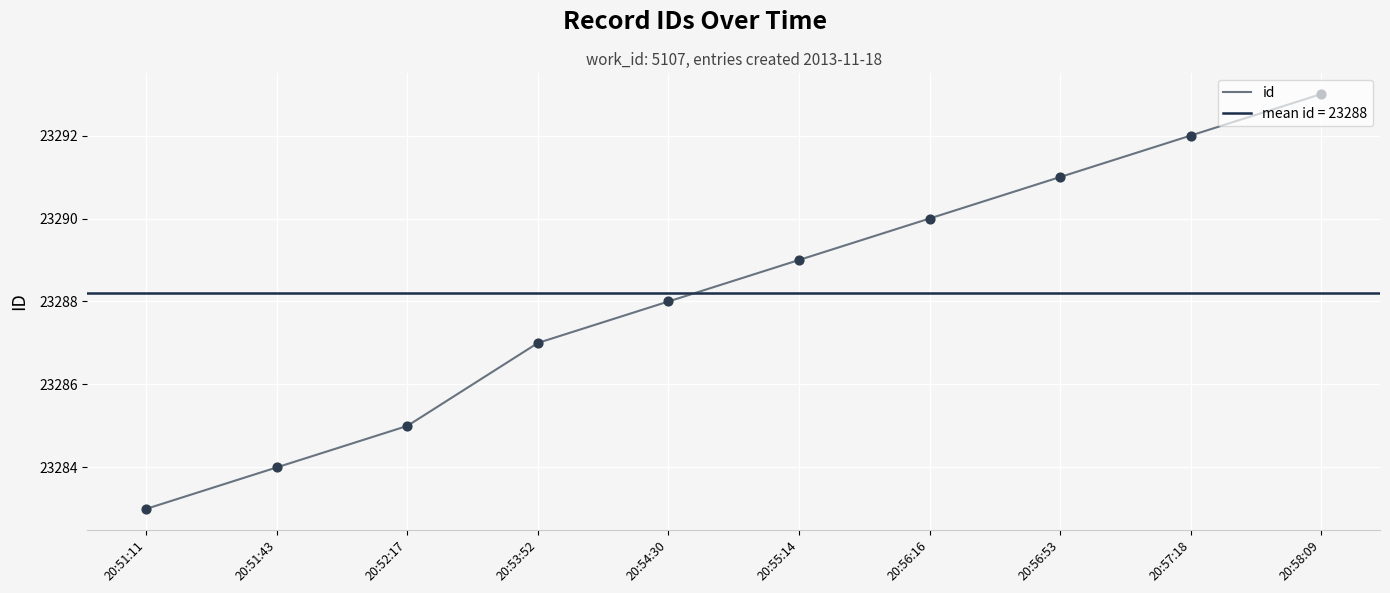

What is the change in value from 20:56:53 to 20:57:18?

+1